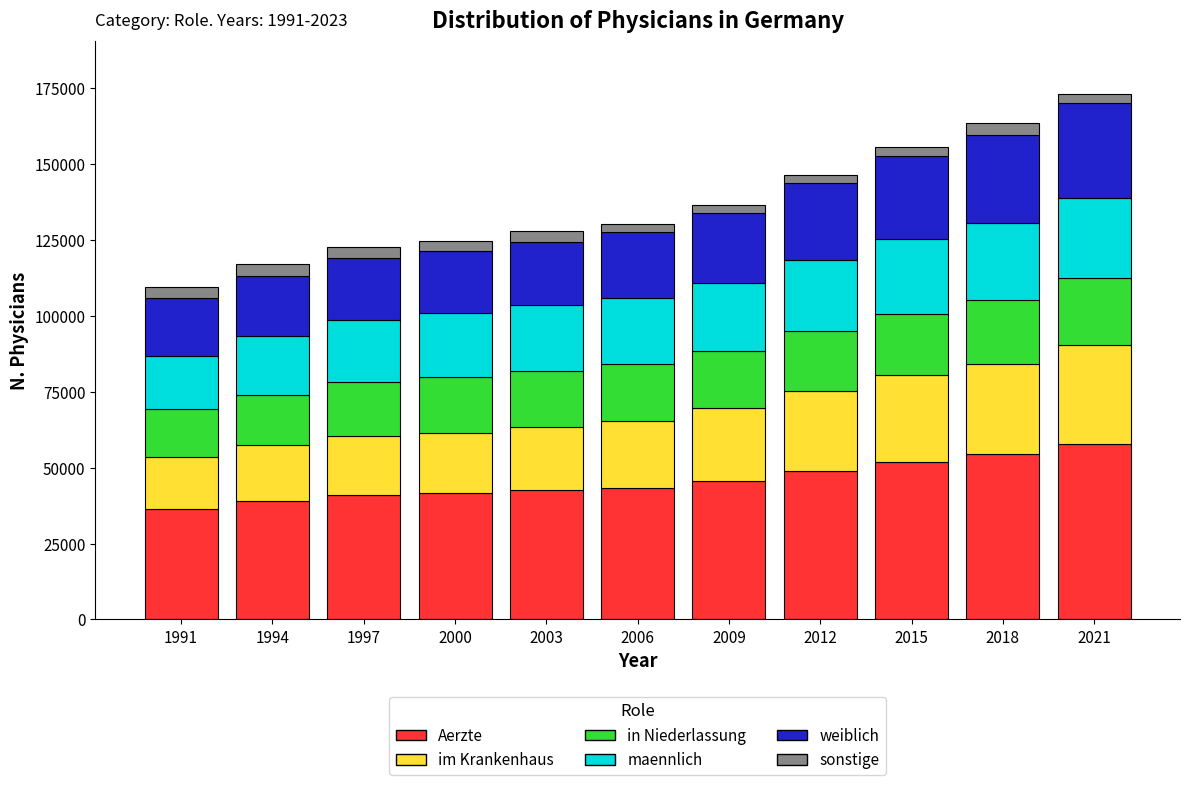

The value of Aerzte at 1994 is 17074. True or false?

False